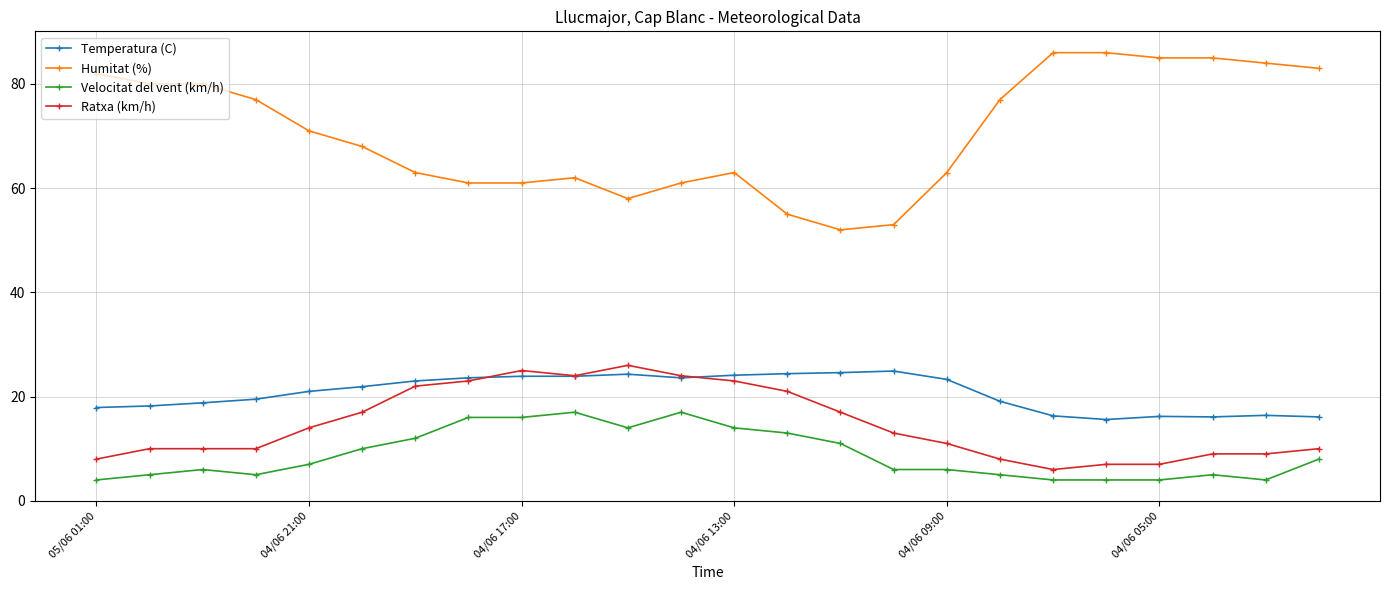

How many lines are shown in the chart?

4